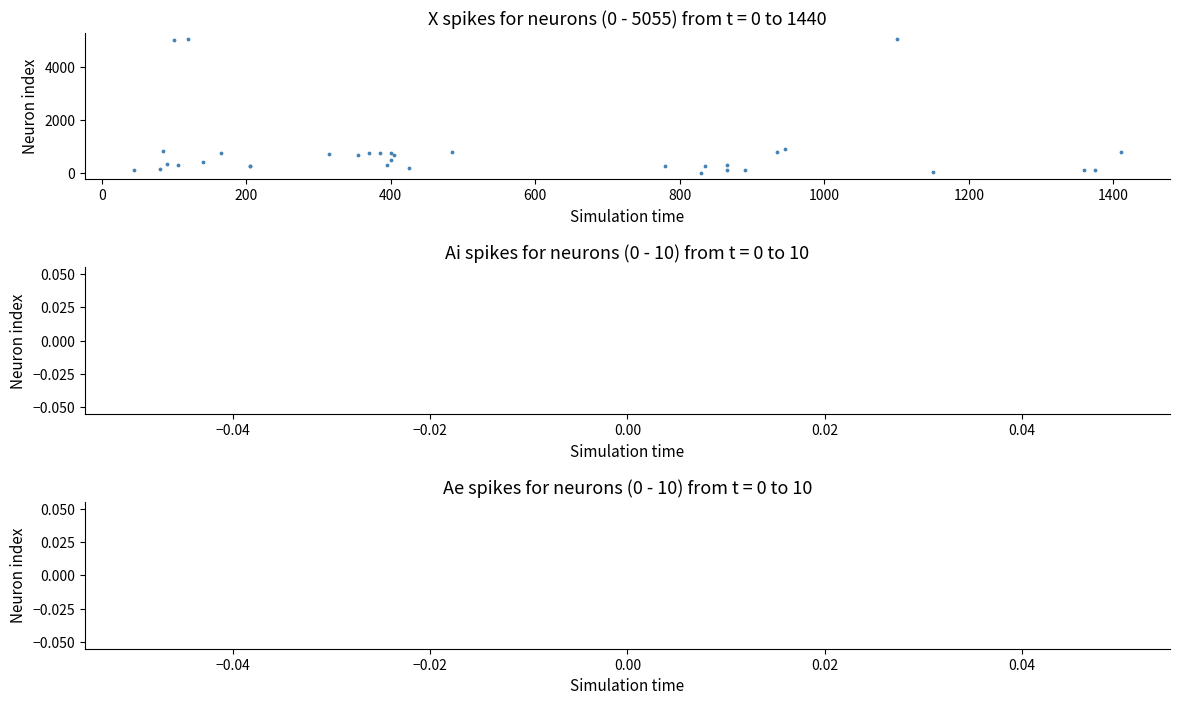

What Y value in the scatter plot is closest to 2536?

930